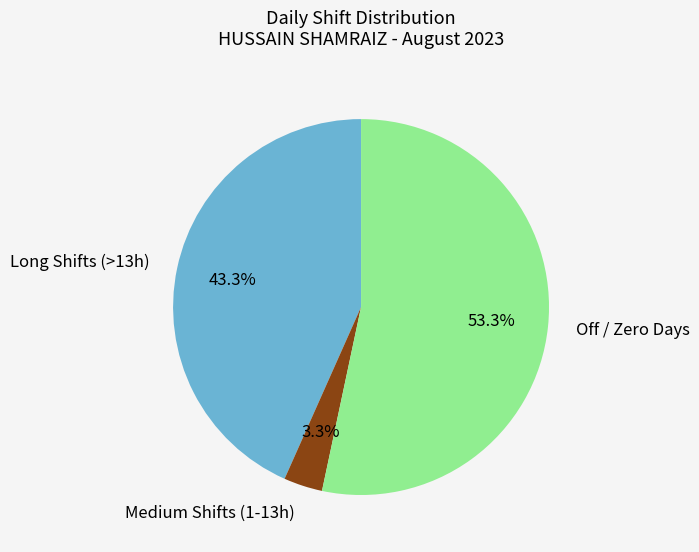

Rank the categories by value from lowest to highest.

Medium Shifts (1-13h), Long Shifts (>13h), Off / Zero Days